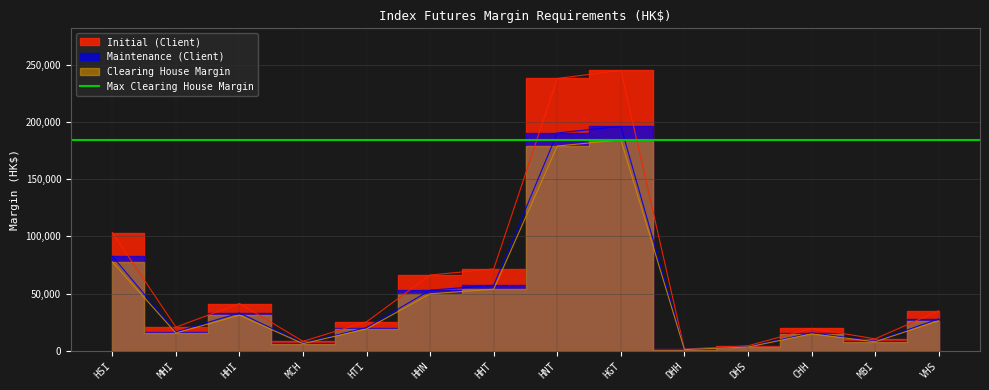

How many interior local valleys does the Clearing House Margin series have?

4